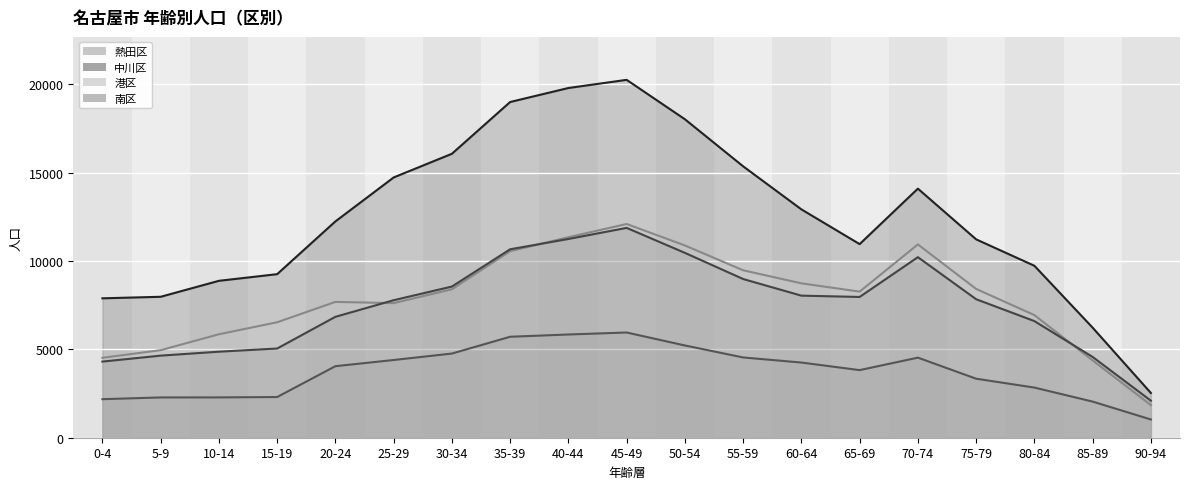

What is the difference between the maximum and minimum values in the 中川区 series?

17731